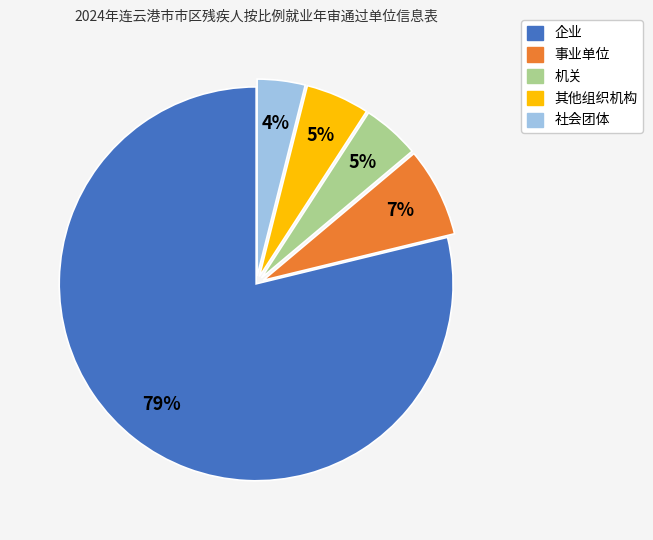

True or false: 事业单位 accounts for 7% of the total.

True